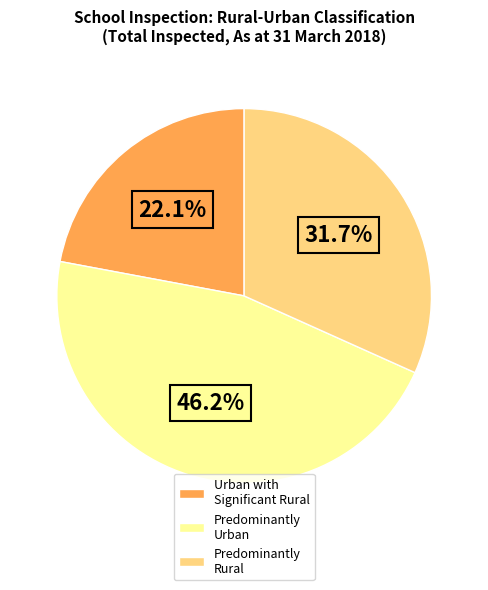

How many segments does this pie chart have?

3